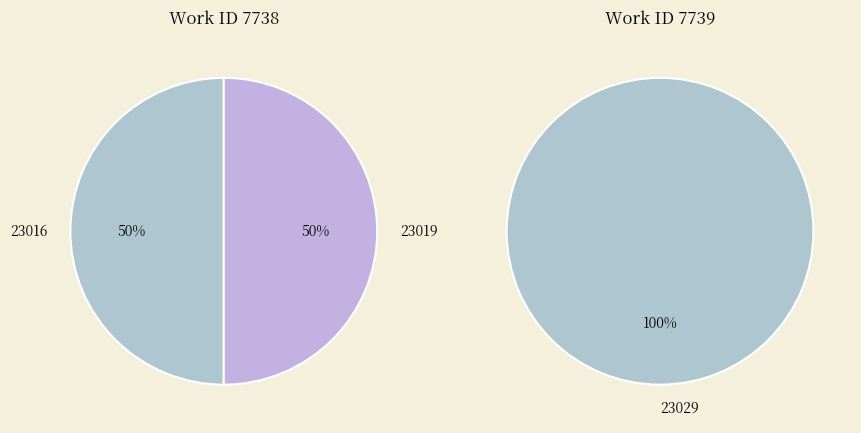

Does 23016 account for over 50% of the chart?

No